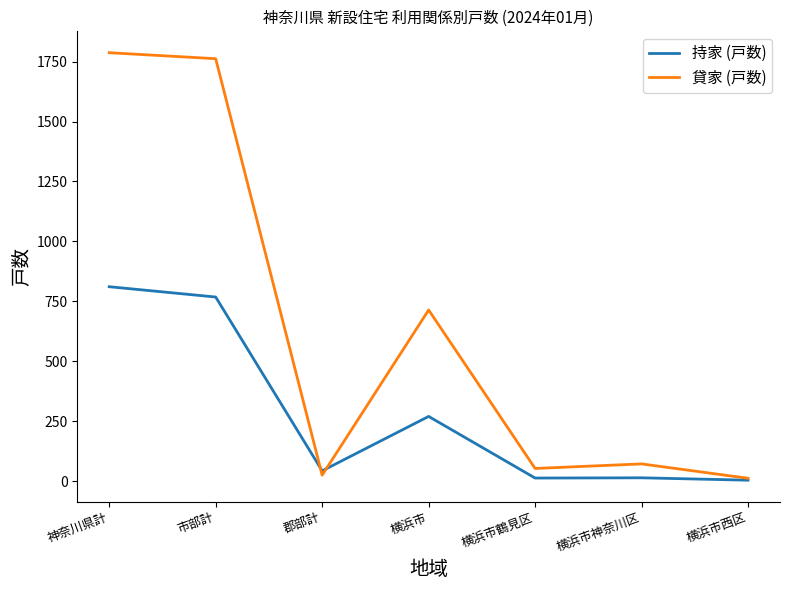

Which series has the largest total across all categories?

貸家 (戸数)